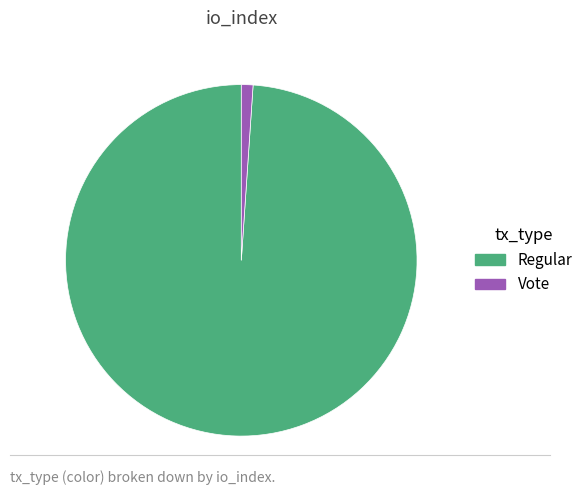

How many slices are in this pie chart?

2